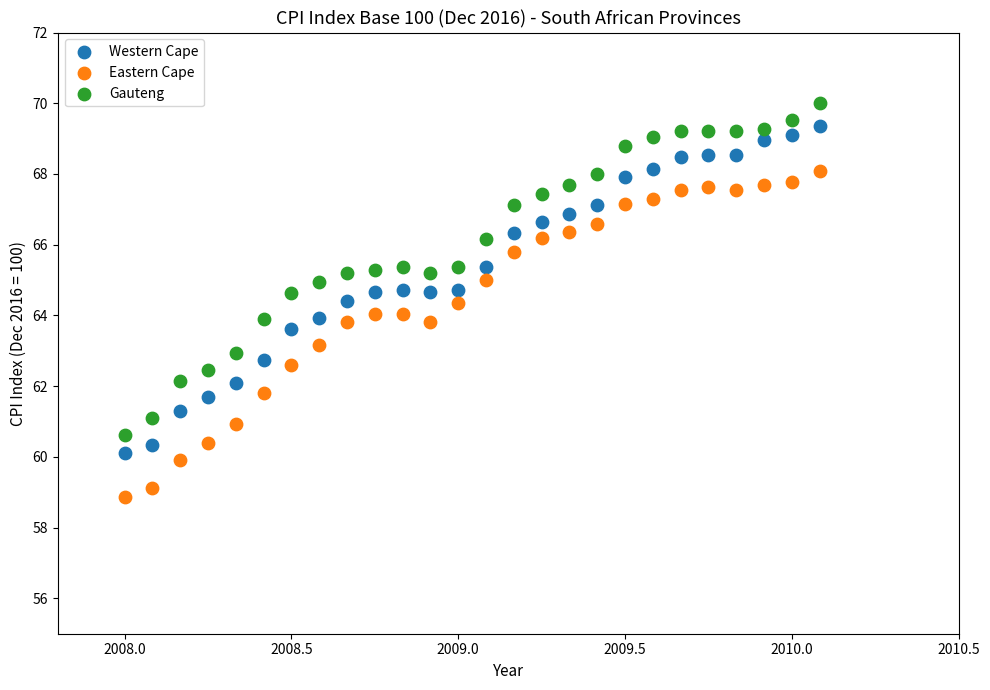

Which series reaches the maximum Y coordinate?

Gauteng